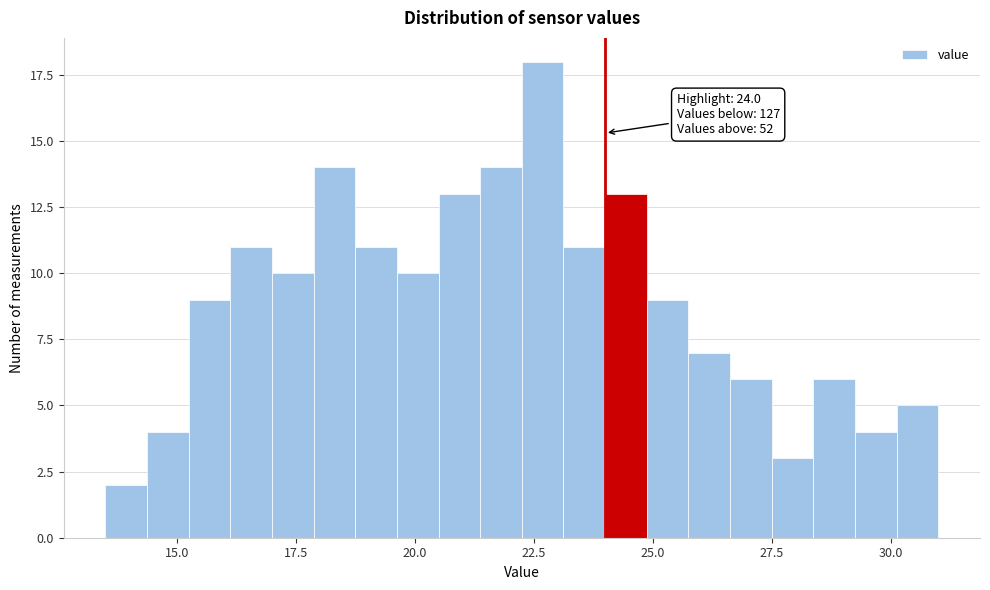

Around what value on the x-axis is the tallest bar? Give the approximate position of its centre, as read against the axis.

22.5